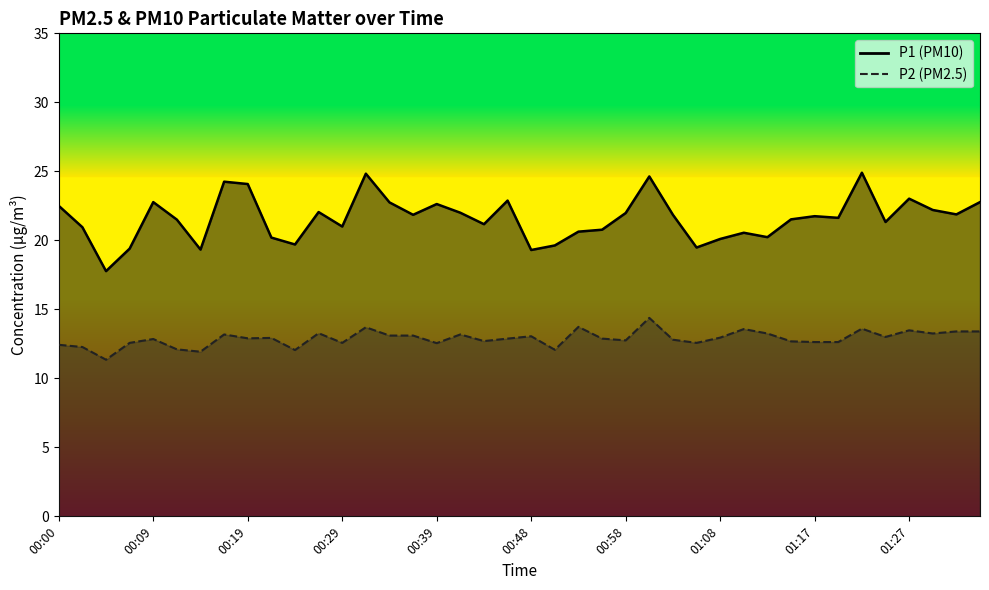

At which label does P2 reach its minimum?

00:05